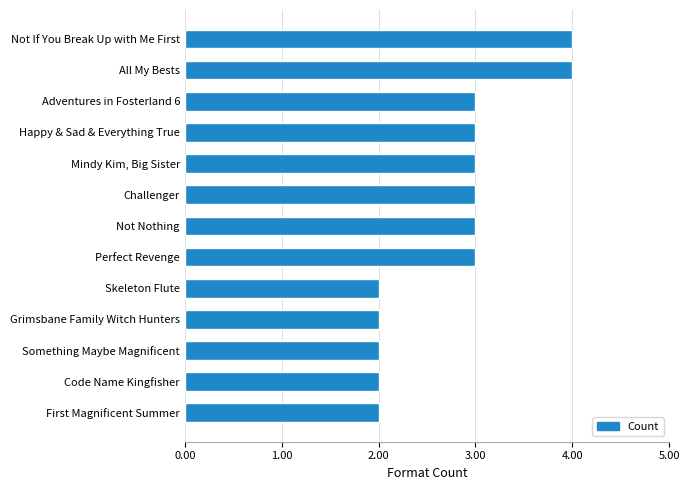

The value at Mindy Kim, Big Sister is 3. True or false?

True